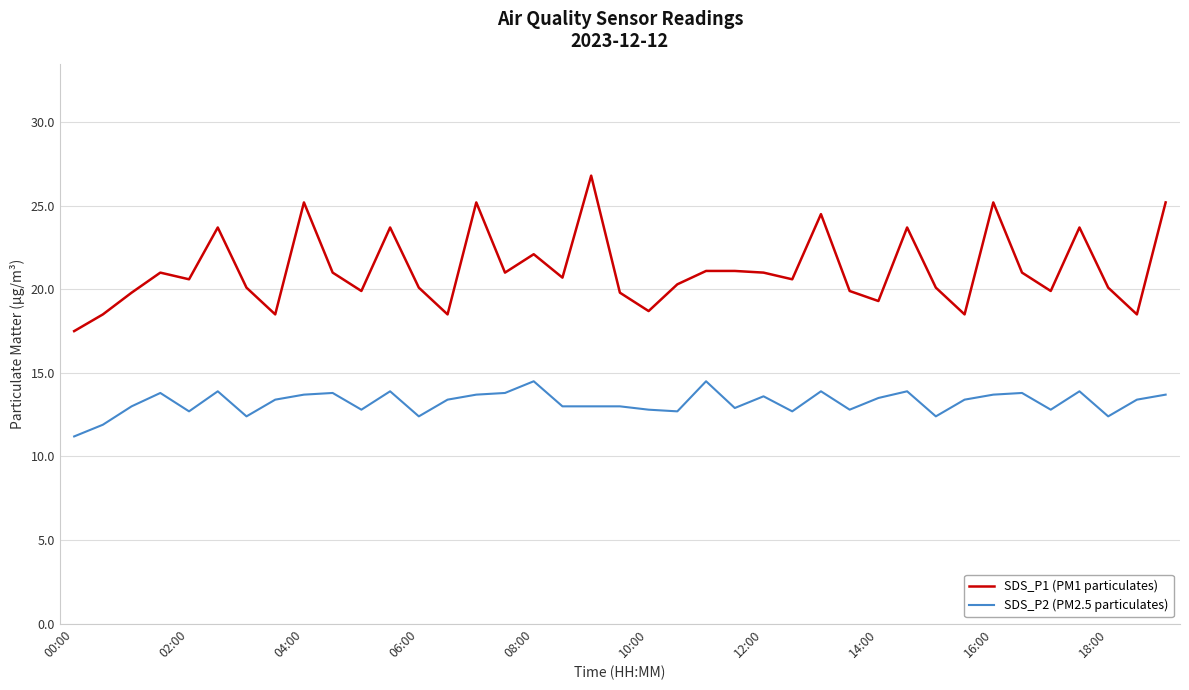

Which series has the largest total across all categories?

SDS_P1 (PM1 particulates)